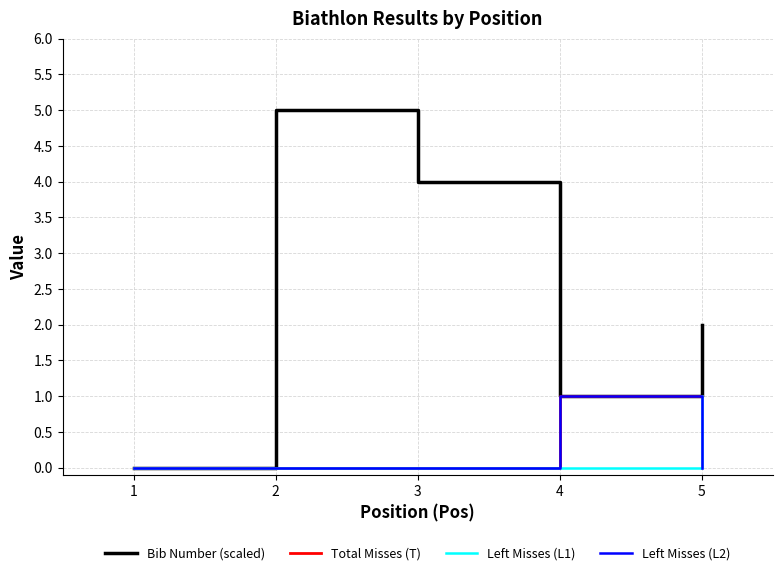

How many Left Misses (L2) values are between 0 and 1?

5